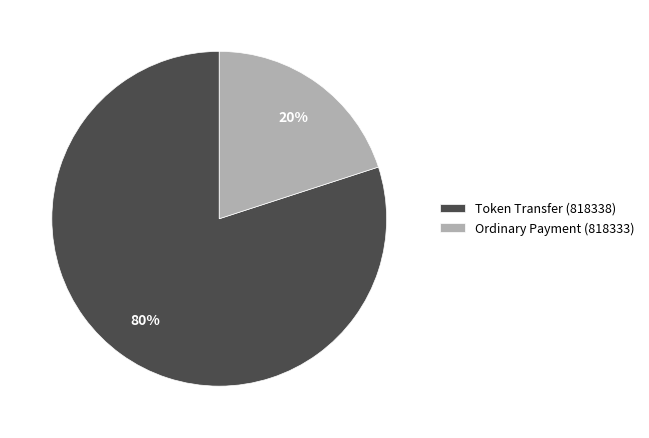

Count the number of slices in the pie.

2